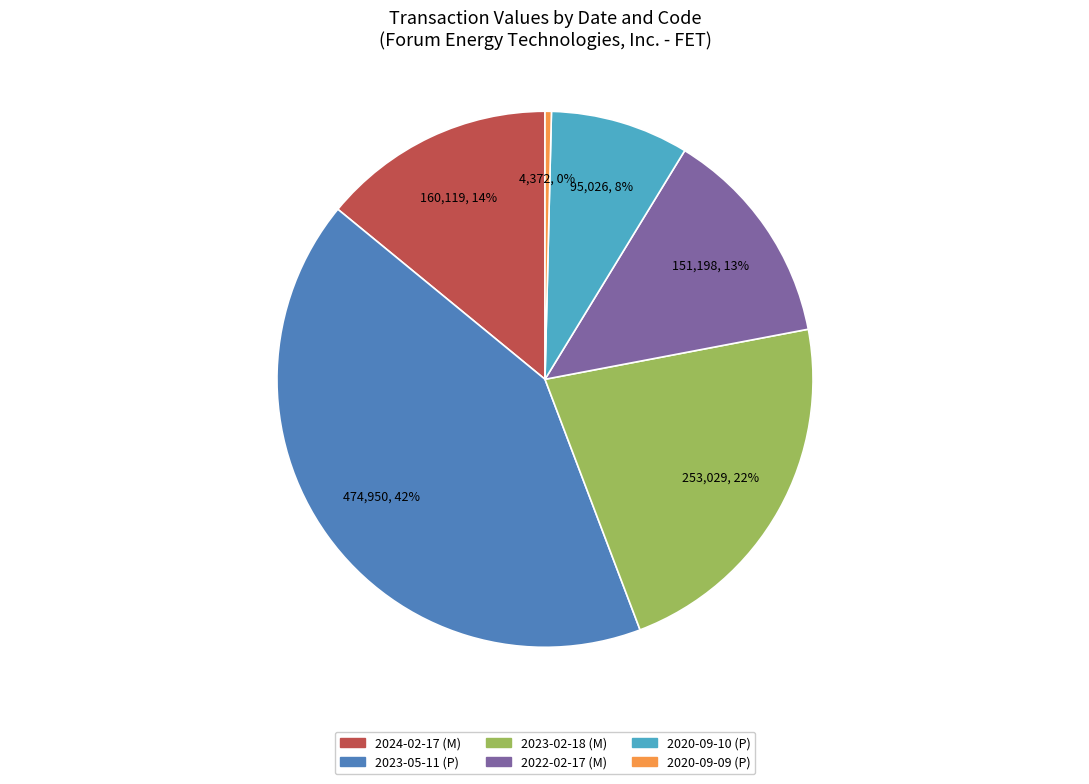

Does any single category account for the majority?

No